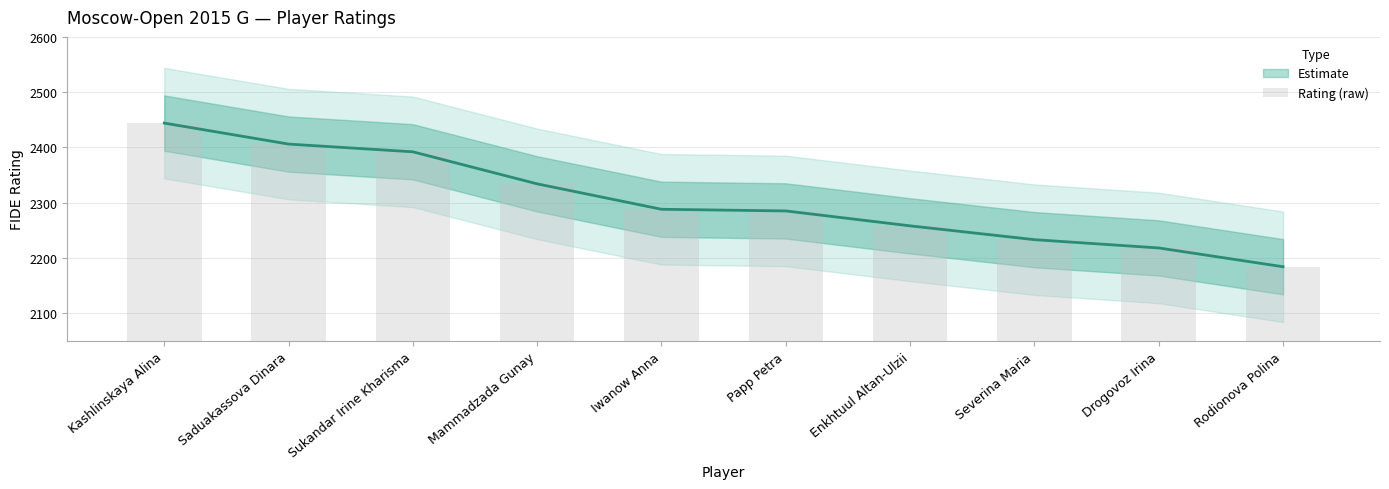

Read the value at Iwanow Anna, to the nearest 10.

2290